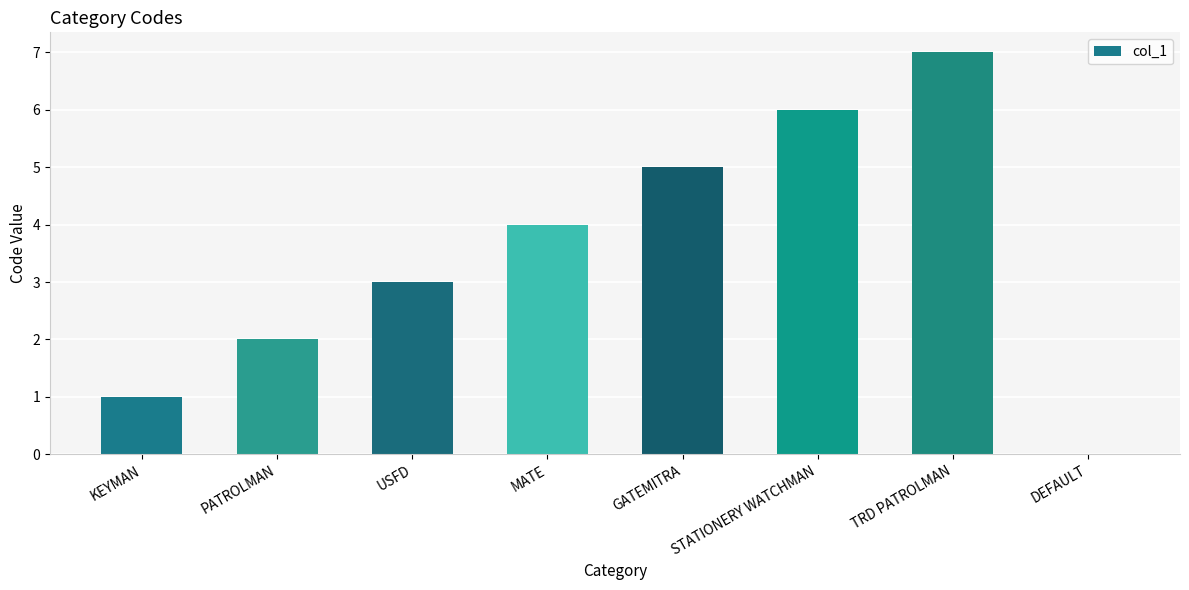

Approximately how many times larger is the value at KEYMAN compared to PATROLMAN?

0.5